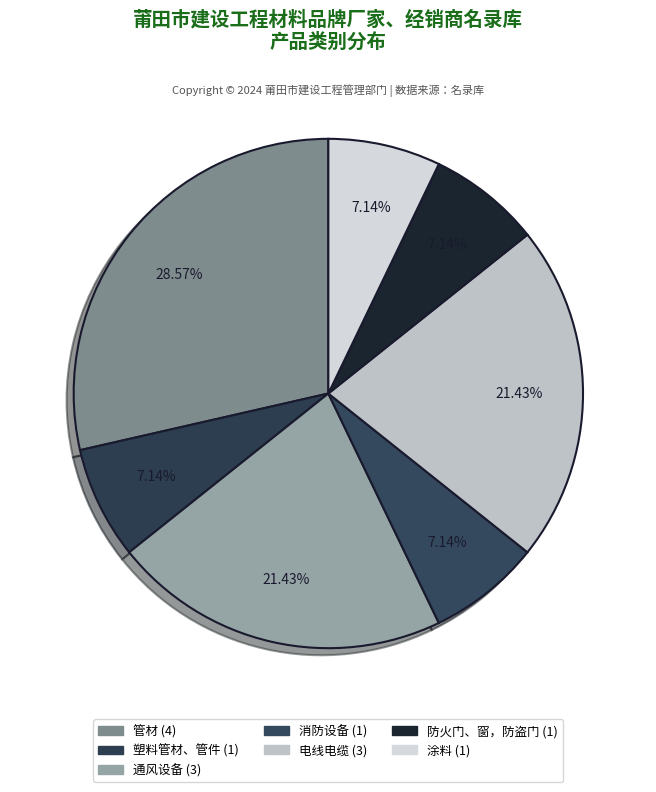

Does 消防设备 account for over 50% of the chart?

No